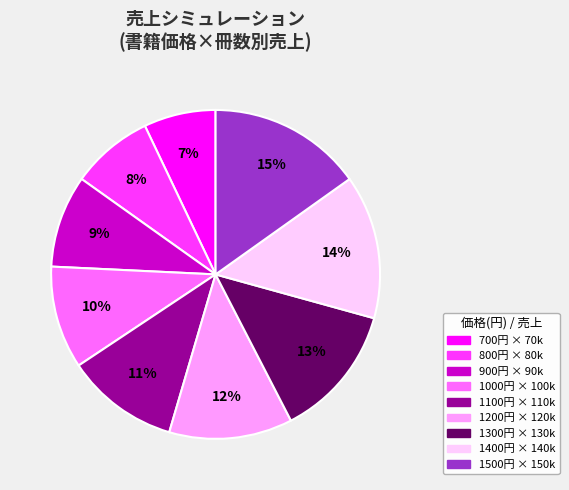

Does any single category account for the majority?

No